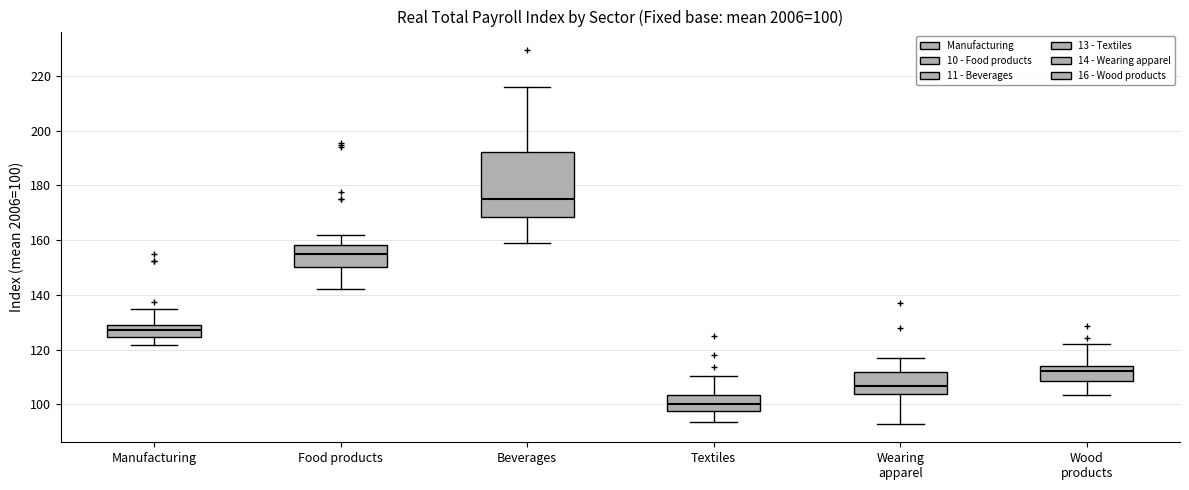

Which box is the tallest, from its lower edge to its upper edge?

Beverages